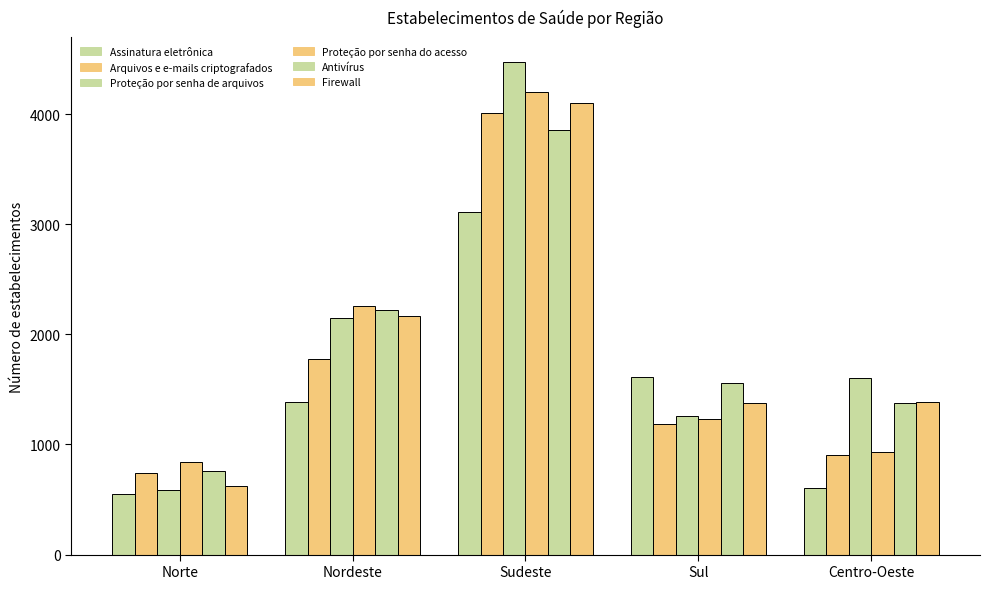

What is the difference between the maximum and minimum values in the Firewall series?

3477.0